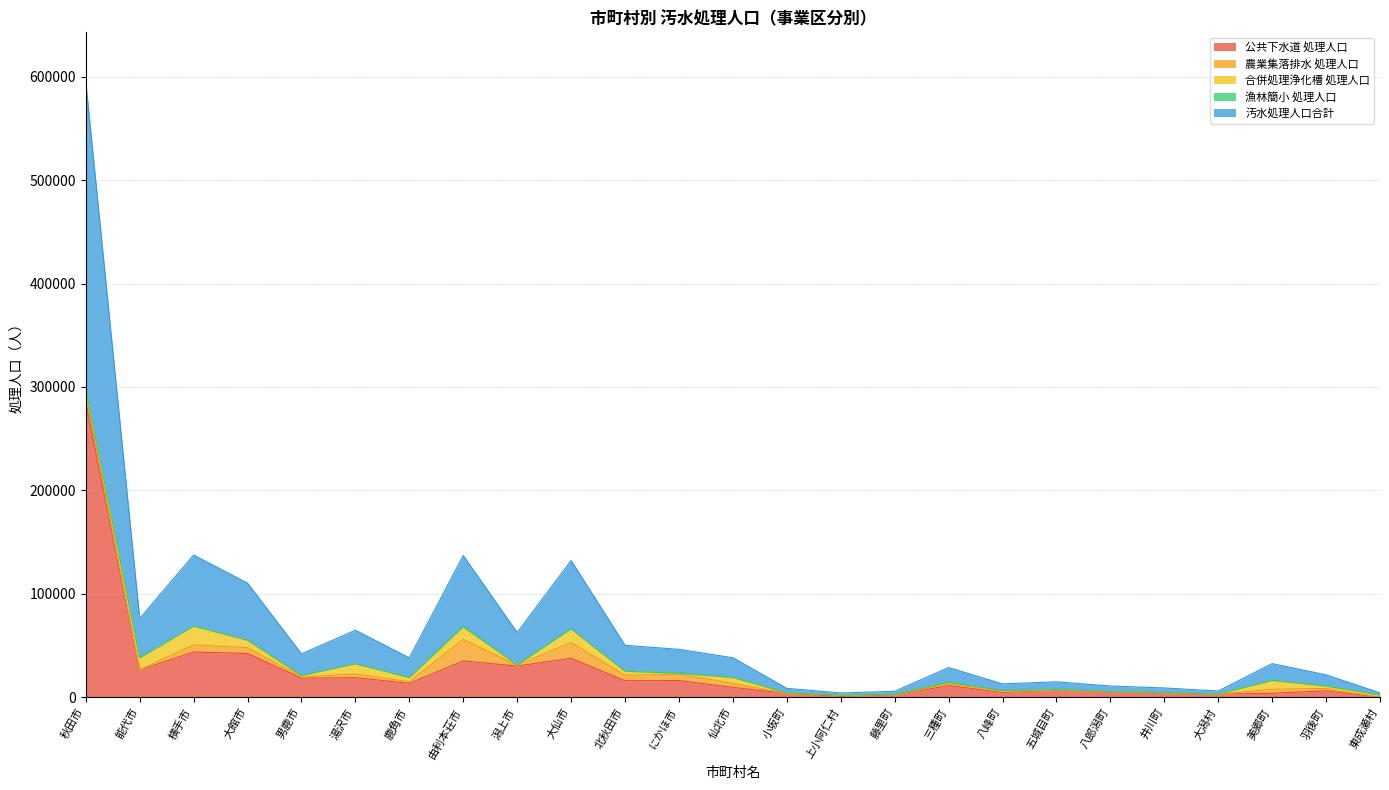

Between which two adjacent categories do 漁林簡小 処理人口 and 合併処理浄化槽 処理人口 first intersect?

三種町 and 八峰町